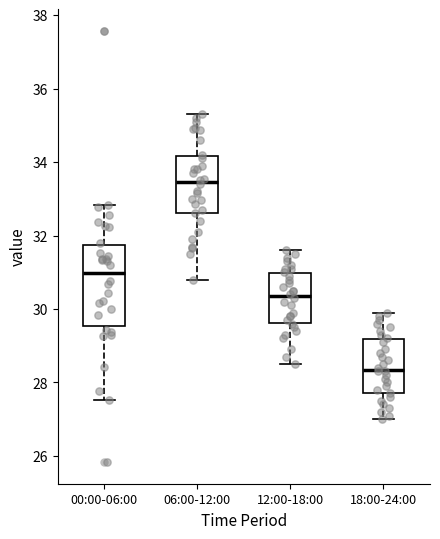

Reading left to right, transcribe this box plot: for each box, give where its median line is, the range the box spans, and where its two whiskers end, as read against the y-axis. The values are not printed on the chart, so give them approximately, as read against the axis.

00:00-06:00: median 31.0, box 29.6 to 31.8, whiskers 27.6 to 32.8
06:00-12:00: median 33.4, box 32.6 to 34.2, whiskers 30.8 to 35.4
12:00-18:00: median 30.4, box 29.6 to 31.0, whiskers 28.6 to 31.6
18:00-24:00: median 28.4, box 27.8 to 29.2, whiskers 27.0 to 30.0